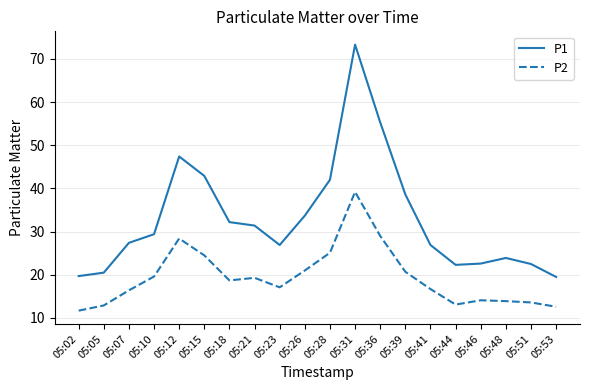

True or false: P2 has more than 1 points higher than both neighbors.

True